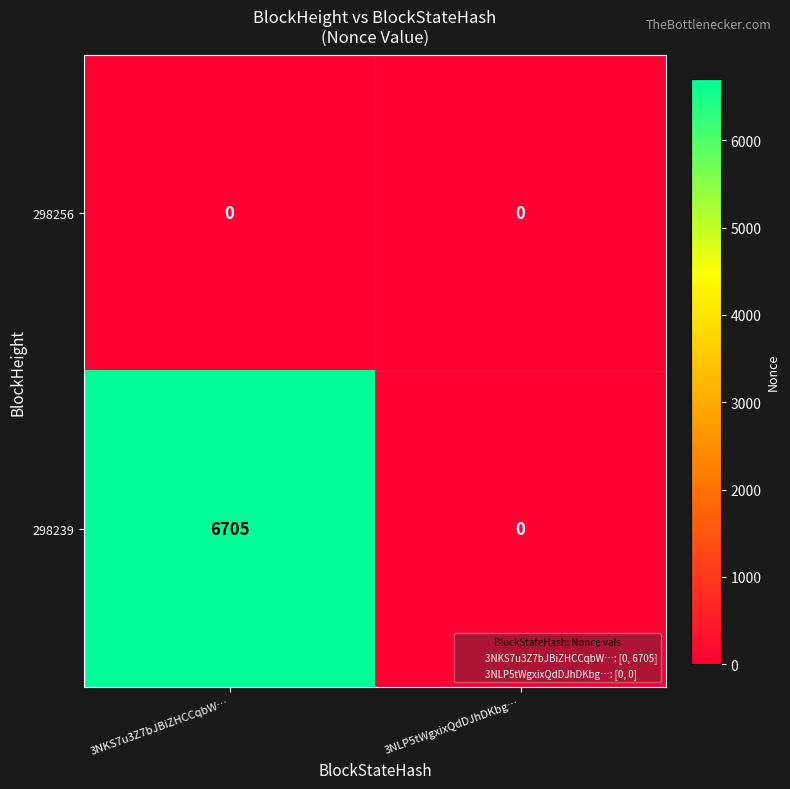

Which series changed the most between 3NKS7u3Z7bJBiZHCCqbW… and 3NLP5tWgxixQdDJhDKbg…?

298239